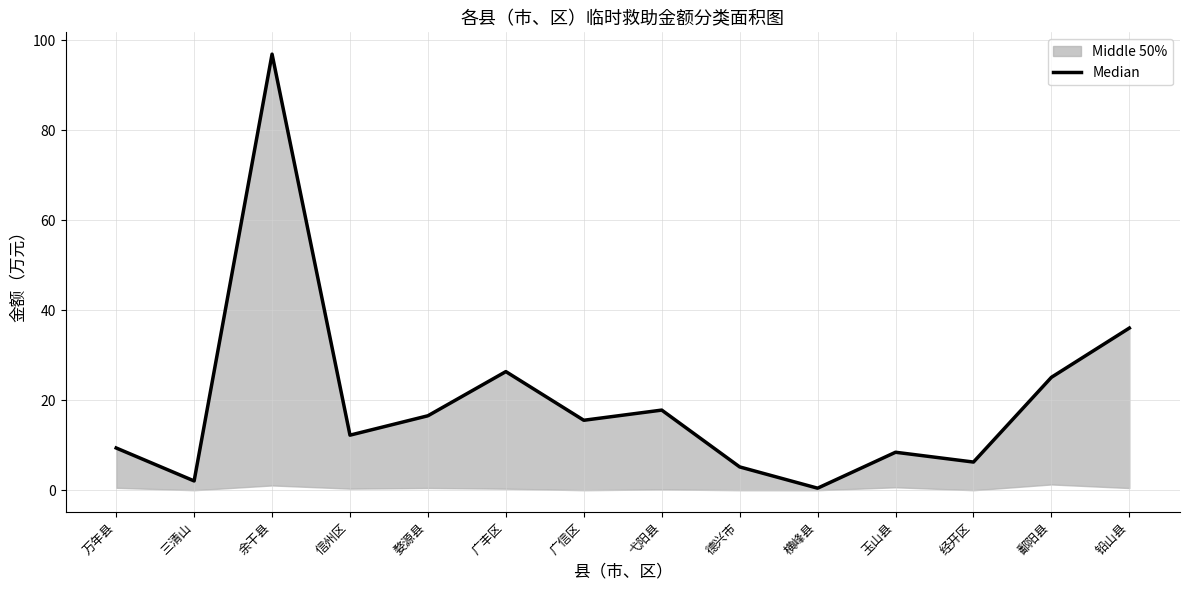

The chart shows a value of 36.0 at 铅山县. True or false?

True